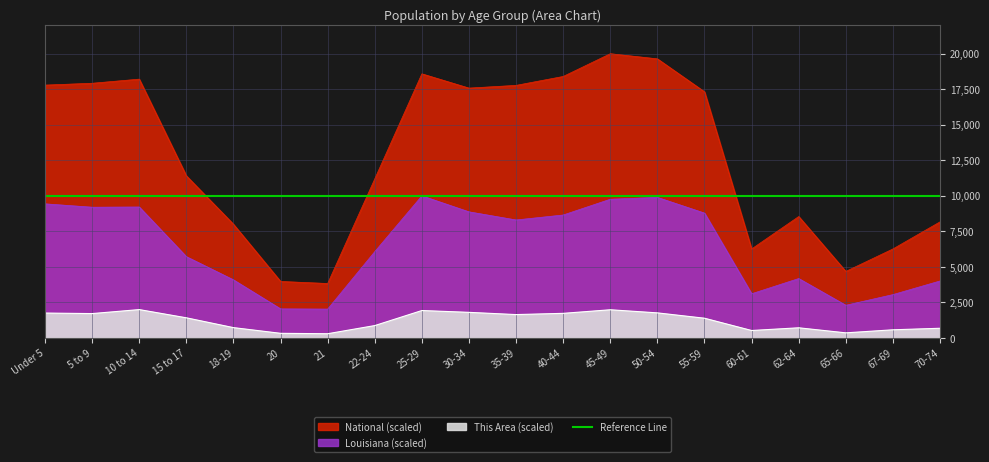

What is the label of the 1st point from the right?

70-74